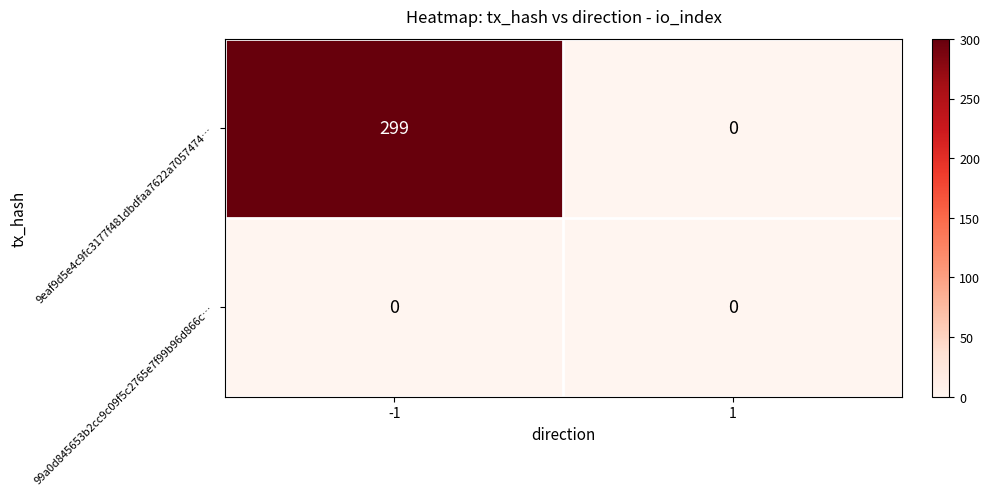

Rank the categories by 9eaf9d5e4c9fc3177f481dbdfaa7622a7057474… value from lowest to highest.

1, -1